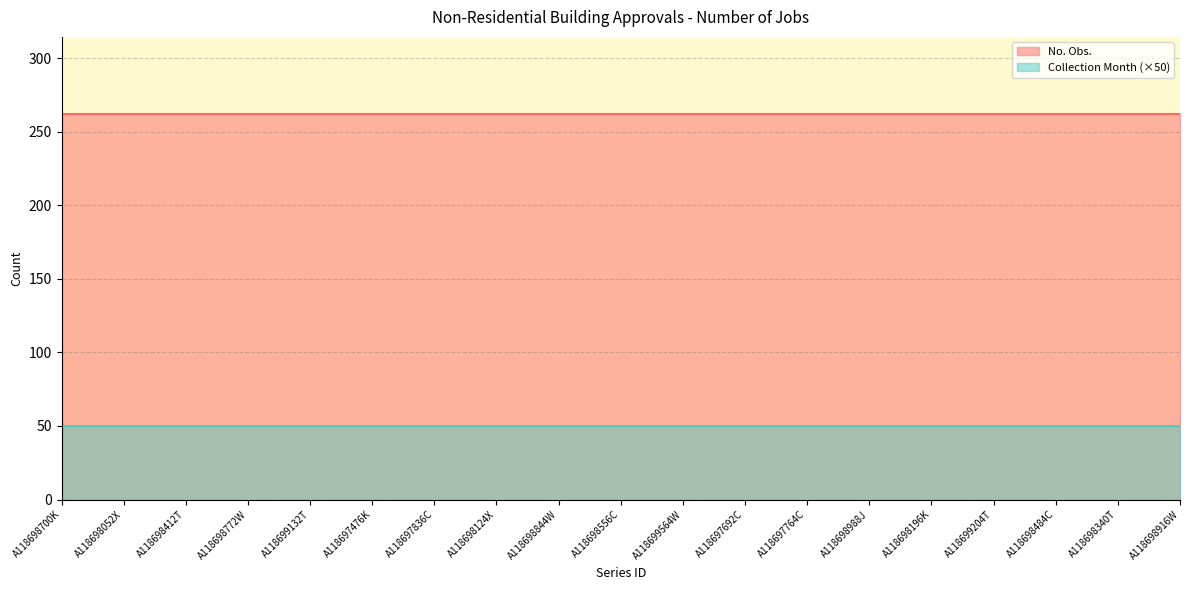

Between A118698340T and A118699132T, which is larger?

A118698340T